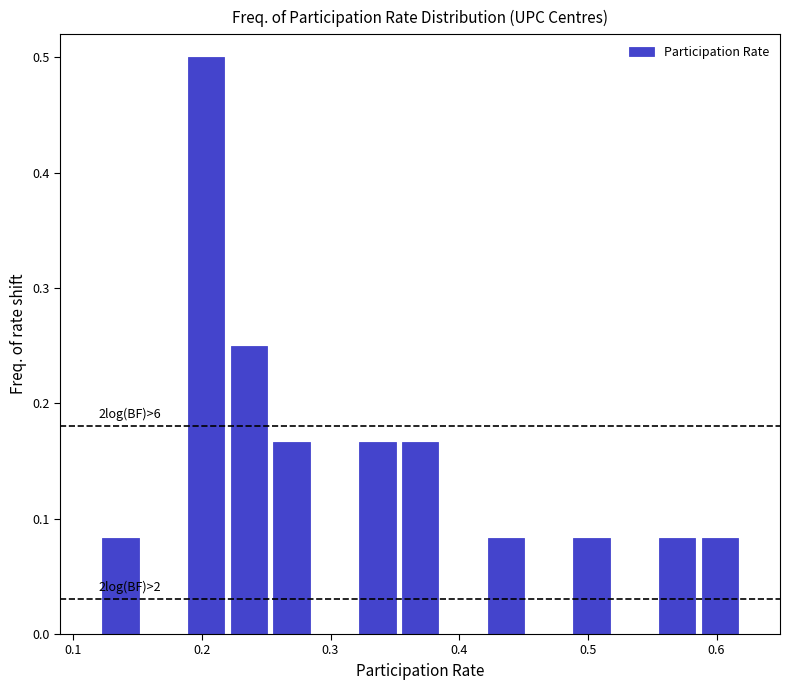

Around what value on the x-axis is the tallest bar? Give the approximate position of its centre, as read against the axis.

0.20